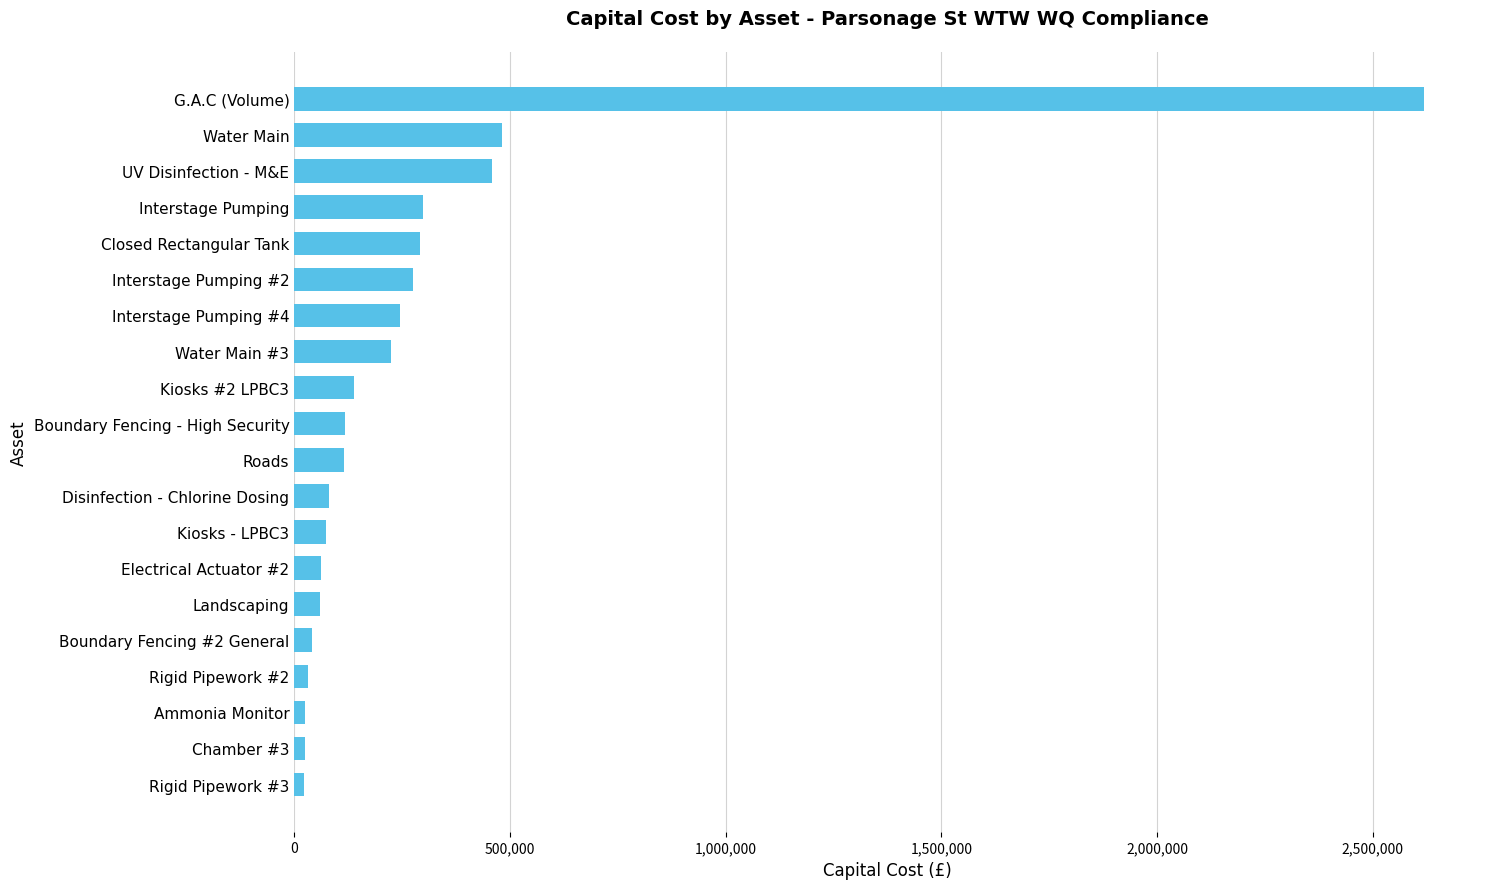

Approximately how many times larger is the value at Kiosks - LPBC3 compared to Interstage Pumping #4?

0.3